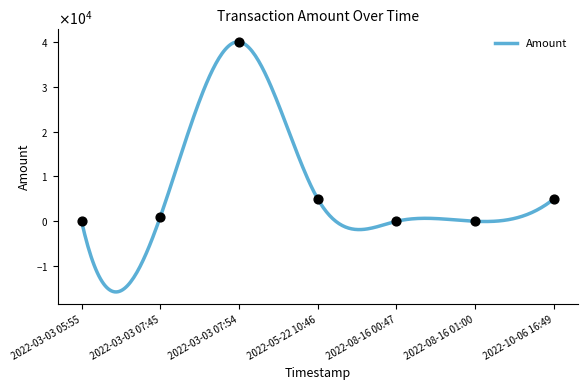

What is the change in value from 2022-03-03 07:54 to 2022-08-16 00:47?

-40000.0